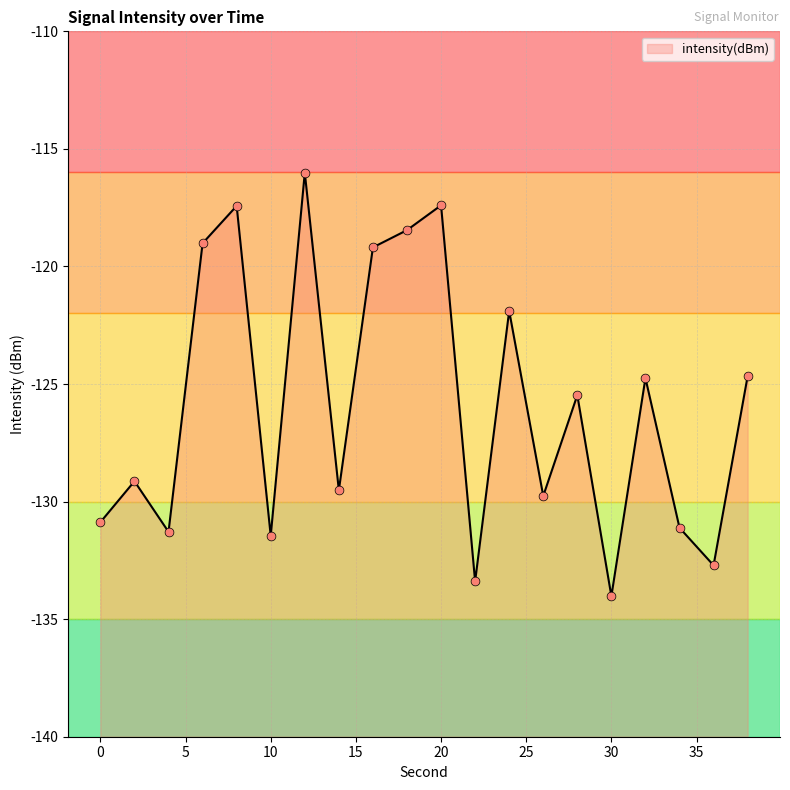

Which has a higher value, 26 or 34?

26